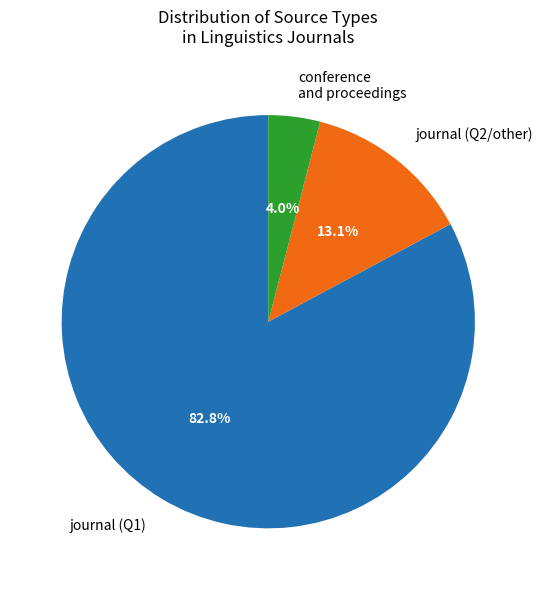

Between journal (Q2/other) and conference and proceedings, which is larger?

journal (Q2/other)